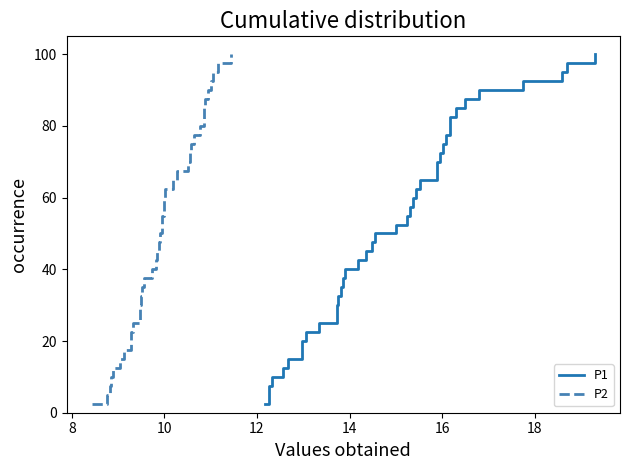

Is the value of P2 at 17 greater than the value of P1 at 28?

No